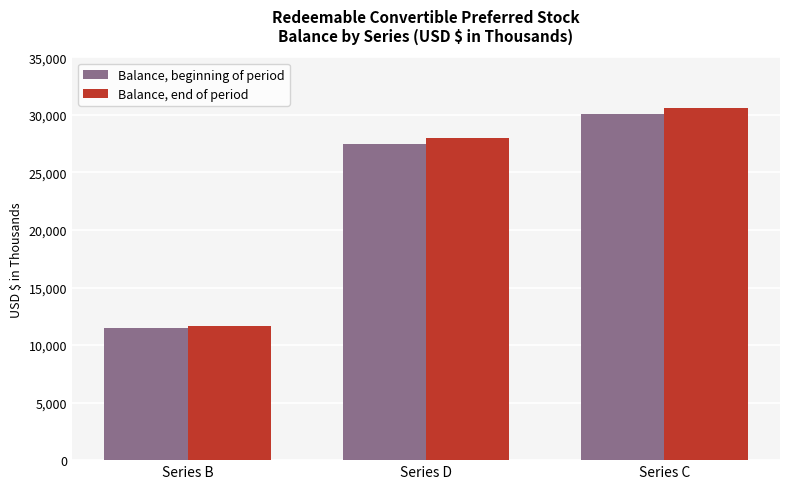

The value of Balance, beginning of period at Series D is 27500. True or false?

True